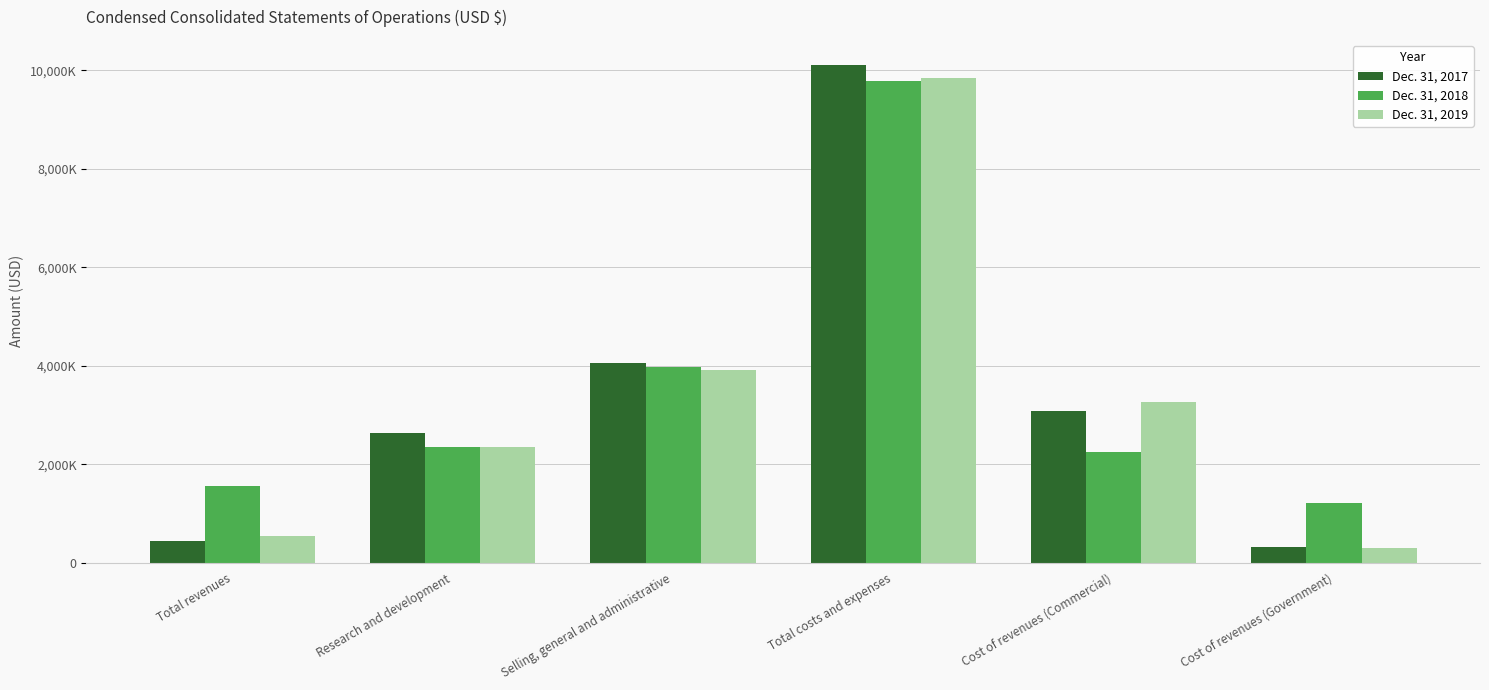

Between Research and development and Total revenues, which is larger?

Research and development